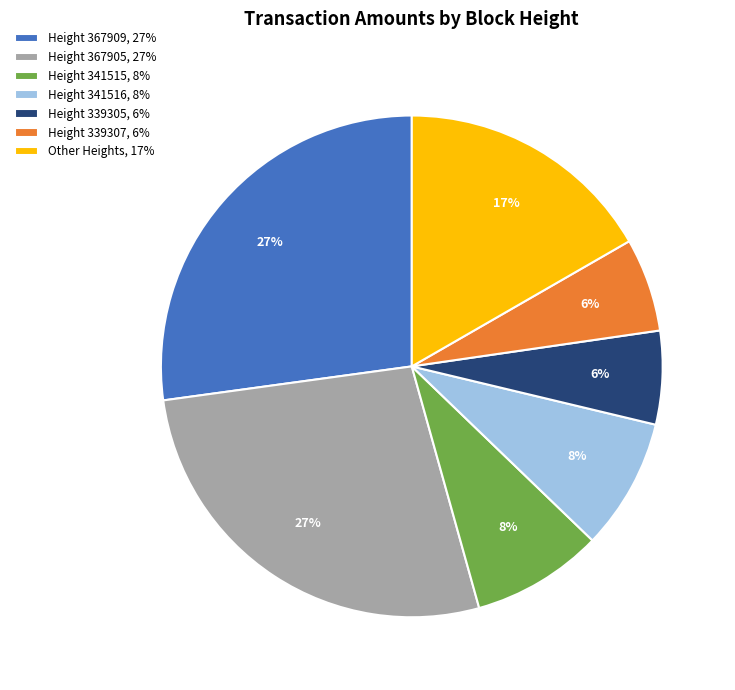

Which has a higher value, Height 339305, 6% or Other Heights, 17%?

Other Heights, 17%